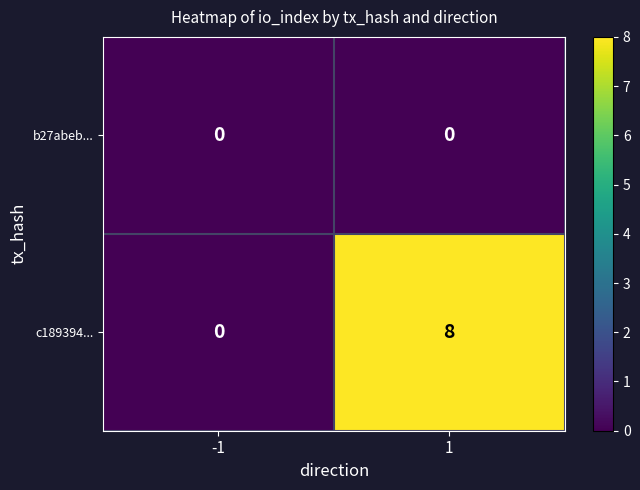

Which series changed the most between -1 and 1?

c189394...